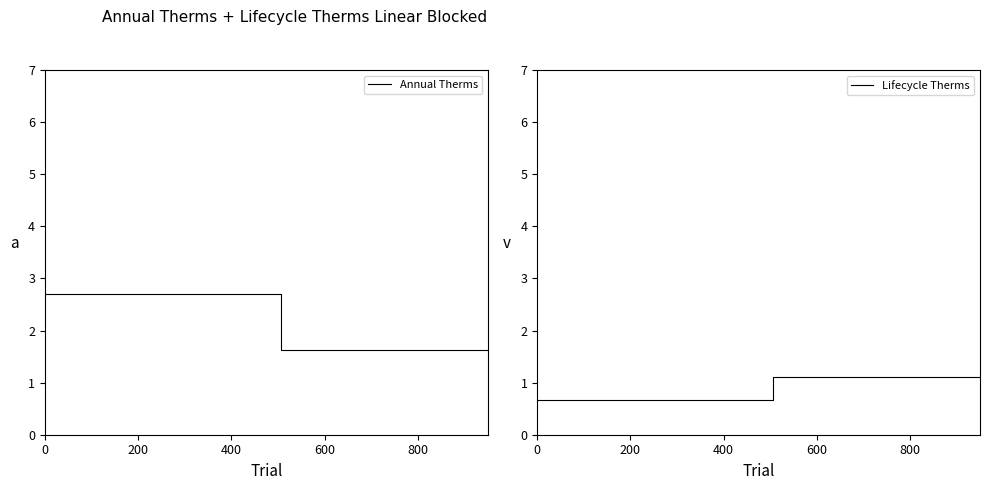

What is the maximum value for Annual Therms?

2.7